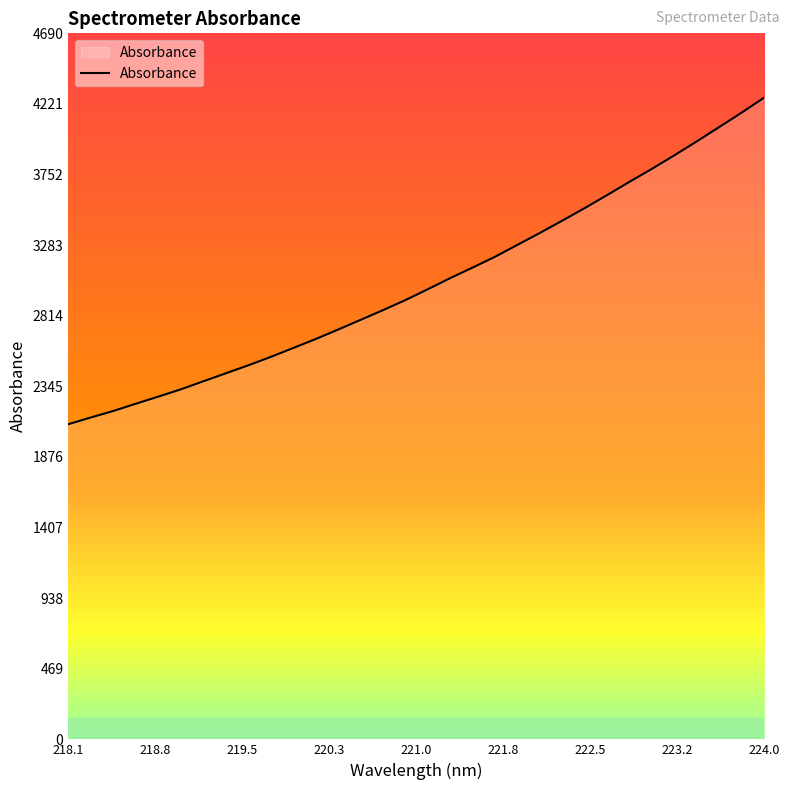

What is the difference between the second highest and minimum values?

2070.8